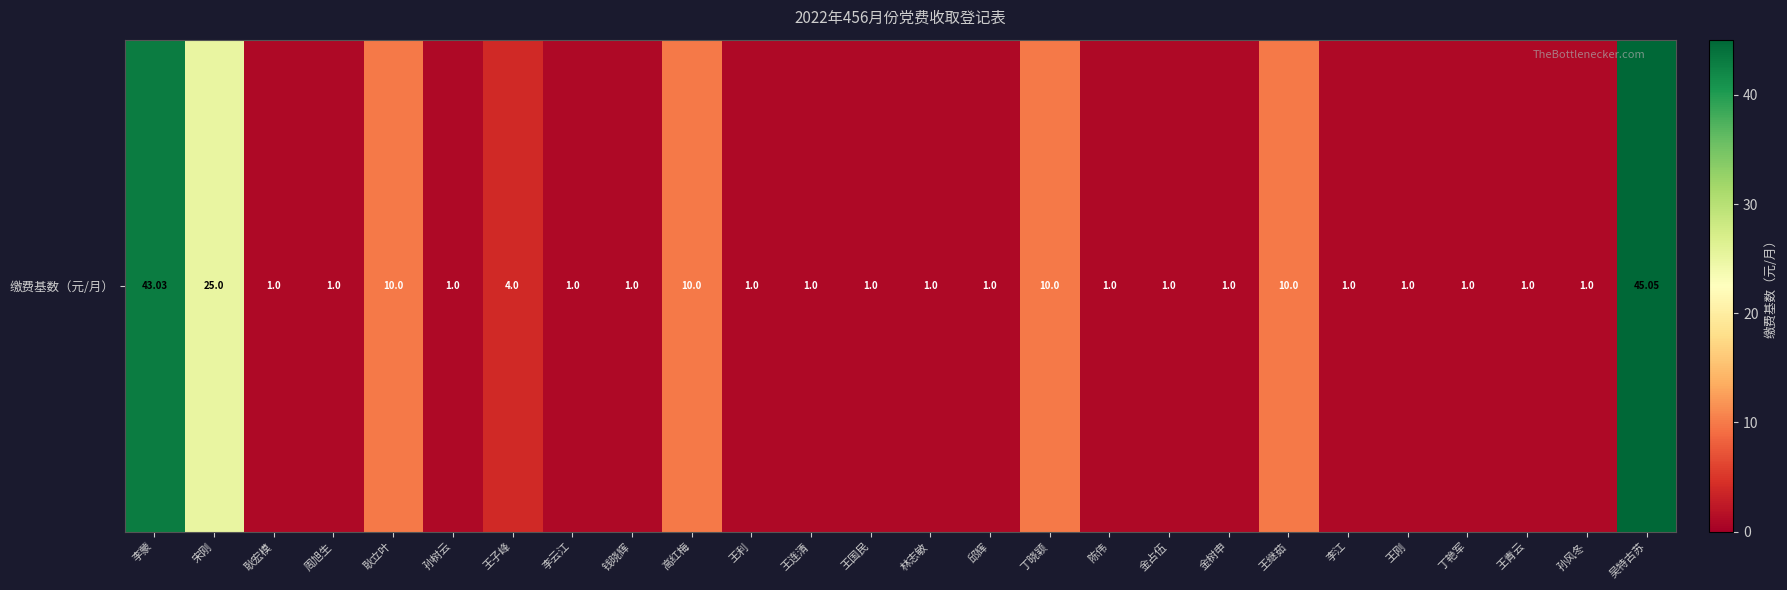

Reading left to right, transcribe all the data shown in this chart.

43.0	25.0	1.0	1.0	10.0	1.0	4.0	1.0	1.0	10.0	1.0	1.0	1.0	1.0	1.0	10.0	1.0	1.0	1.0	10.0	1.0	1.0	1.0	1.0	1.0	45.0